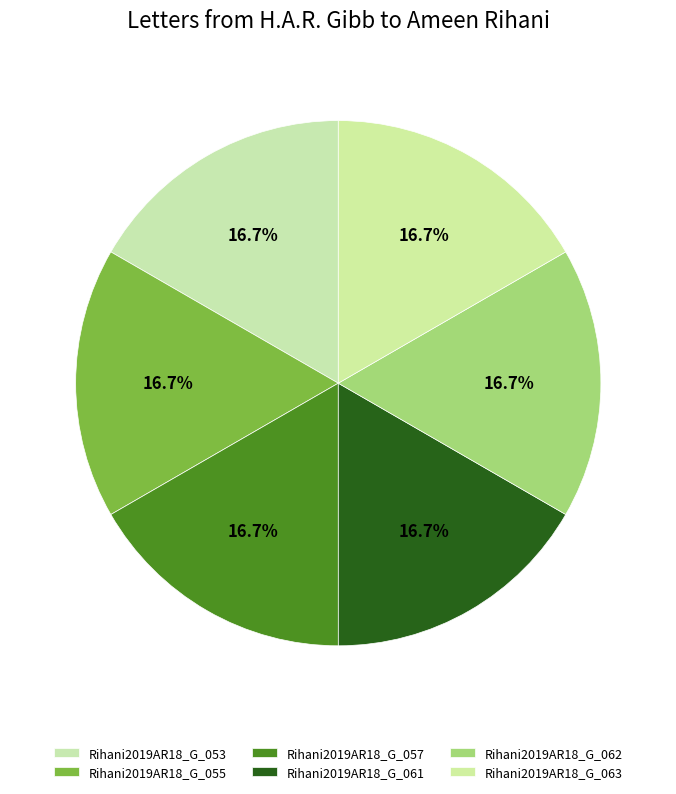

Is there any slice that represents more than half of the pie?

No